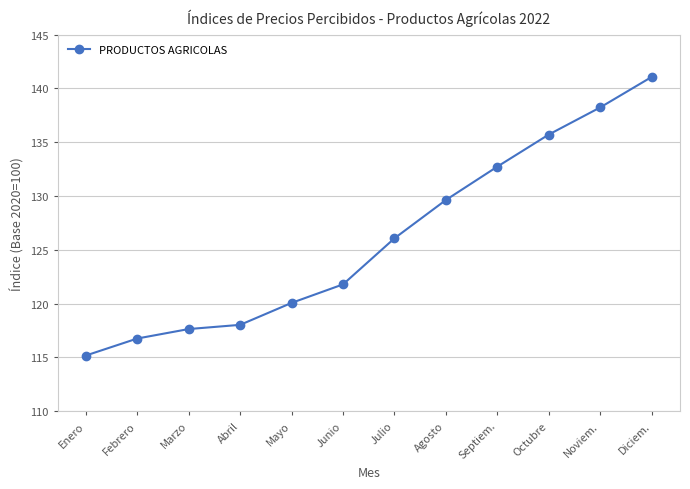

How many lines are shown in the chart?

1